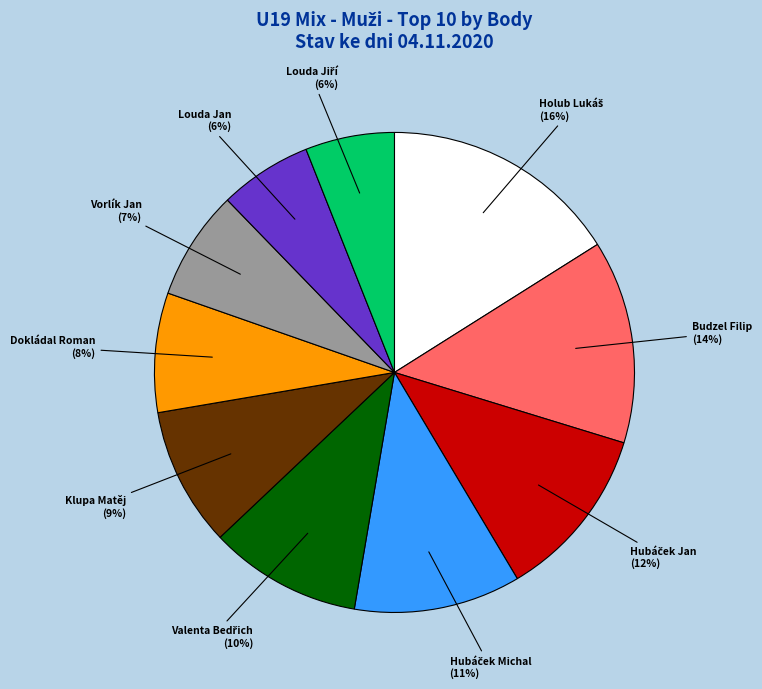

Is there any slice that represents more than half of the pie?

No